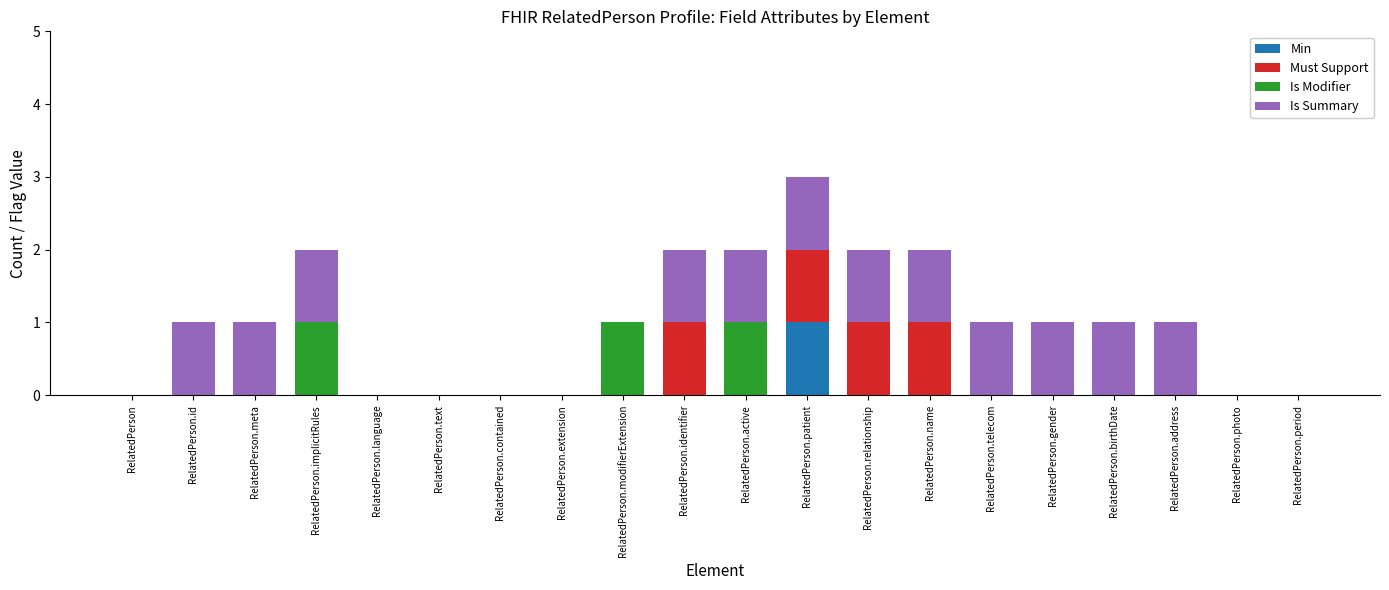

At which label does Min reach its peak?

RelatedPerson.patient